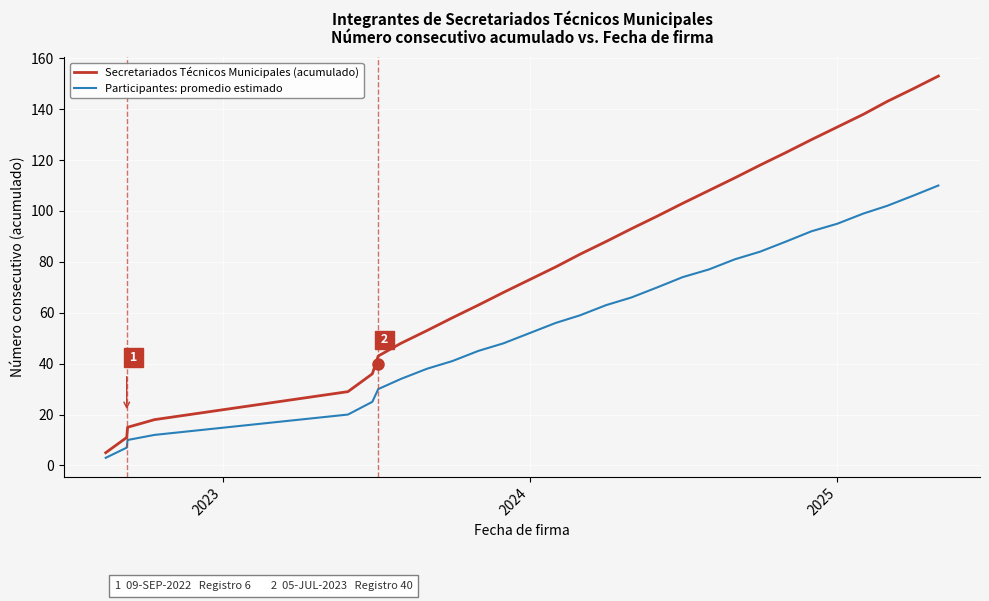

Which series has the widest spread of values?

Secretariados Técnicos Municipales (acumulado)